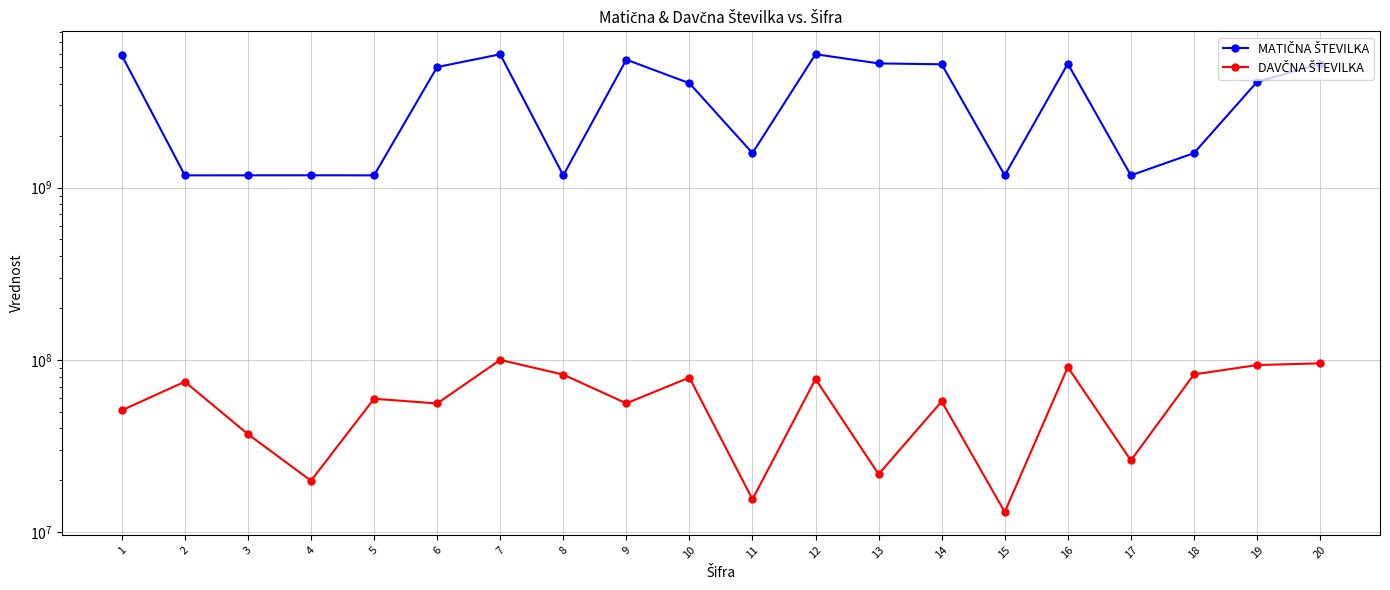

Reading left to right, list all the values displayed in this chart.

MATIČNA ŠTEVILKA: 5869927000	1178571000	1178768000	1179187000	1178563000	5013151000	5946654000	1178270000	5535468000	4039092000	1586866000	5952000000	5262984000	5203309000	1179110000	5244471000	1178377000	1586424000	4109295000	5239613000
DAVČNA ŠTEVILKA: 50943138	74645757	37034685	19868375	59429887	55814328	99940078	82094802	55925278	78932742	15496210	77346424	21671559	57367493	13075691	90707346	26053233	82272042	93279086	95454837